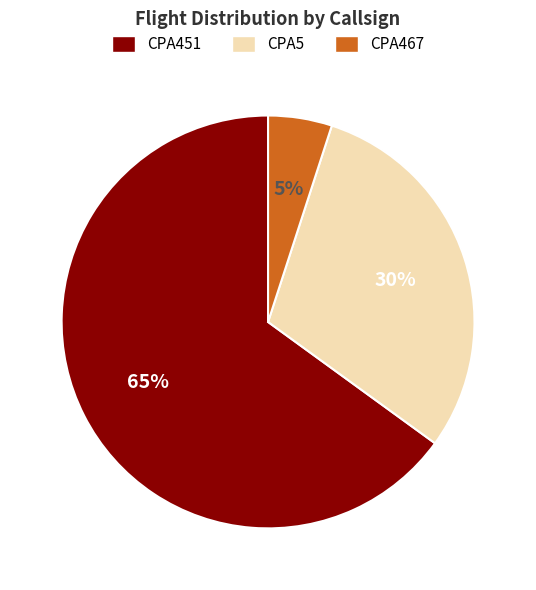

To the nearest percent, what percentage of the pie is CPA467?

5%